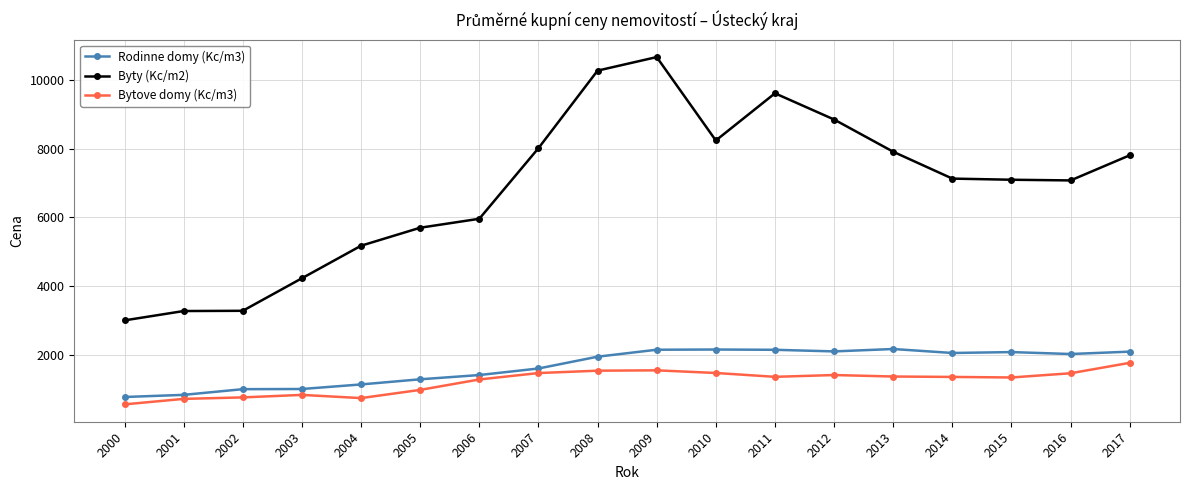

What is the smallest value displayed?

548